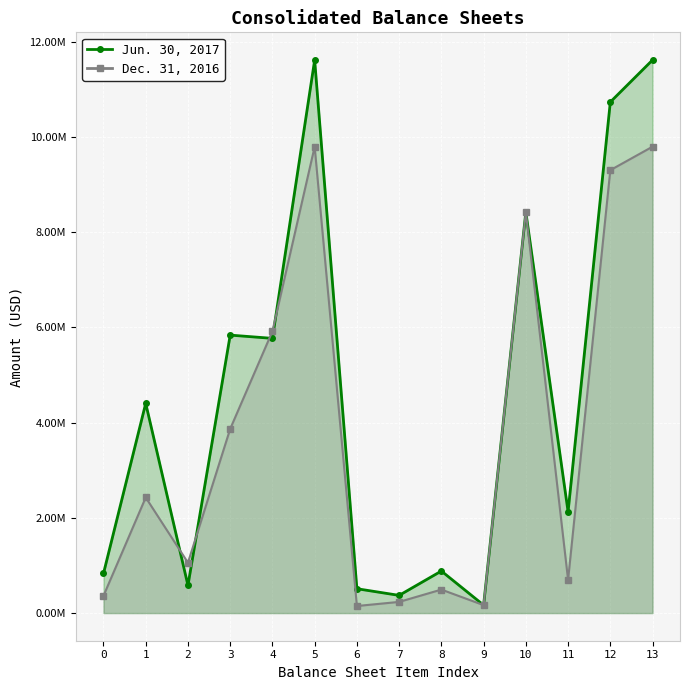

Which series has the largest range (max minus min)?

Jun. 30, 2017